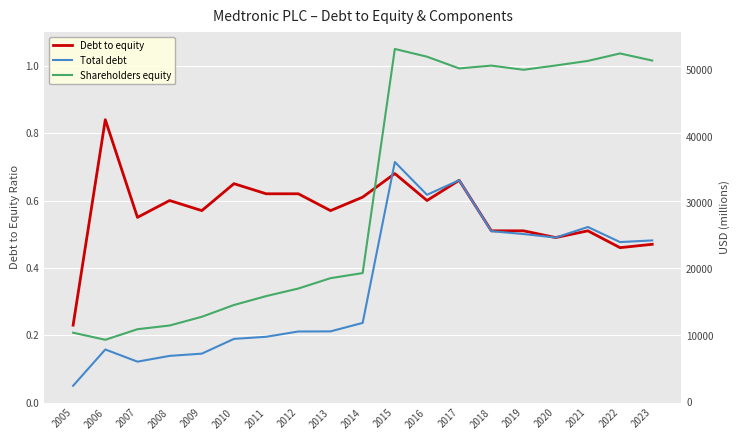

Which series has the largest total across all categories?

Shareholders equity